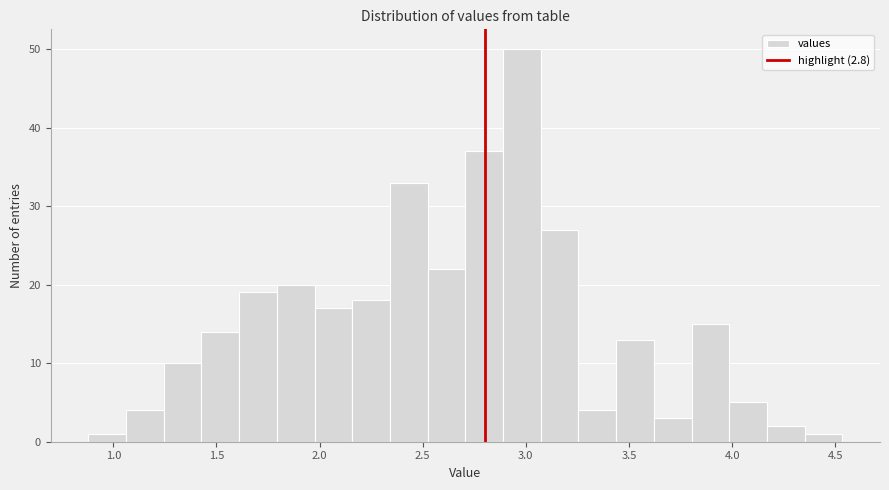

Read against the x-axis, roughly where is the centre of the tallest bar?

3.00